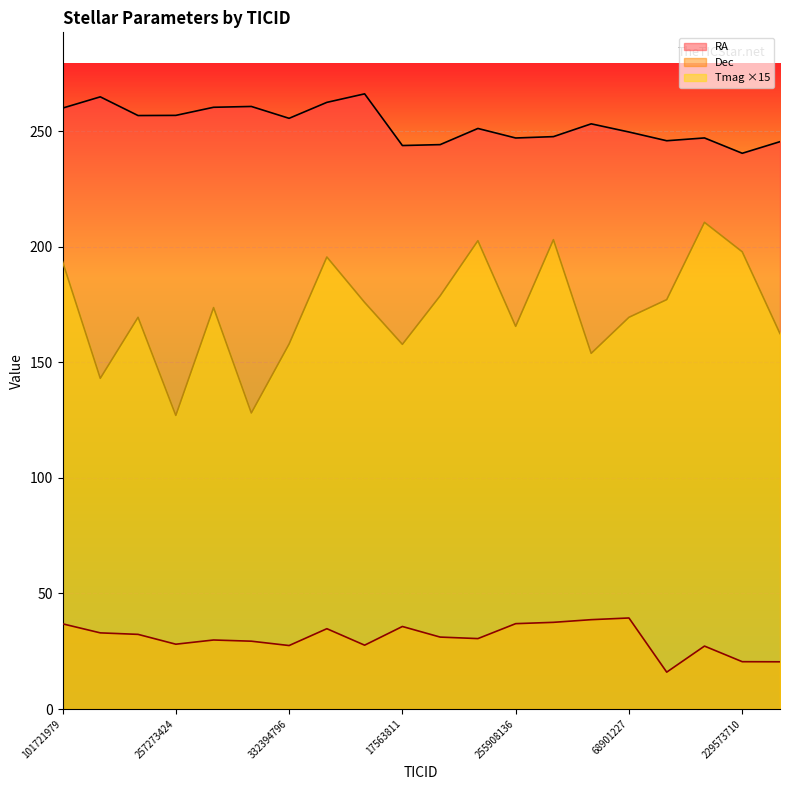

At 219747045, list the series in order from largest to smallest.

RA, Tmag, Dec